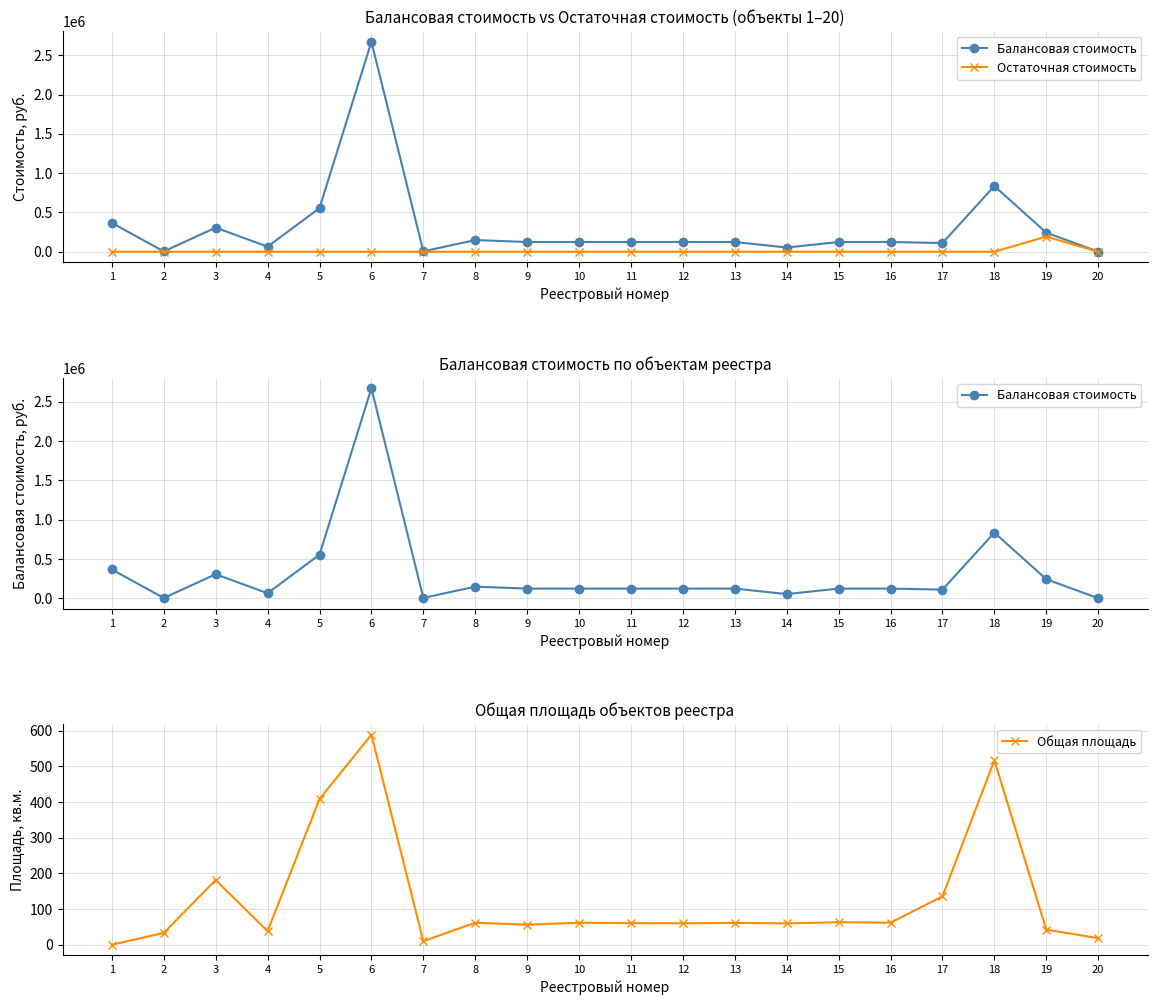

Is this an area chart (filled region under the line)?

No